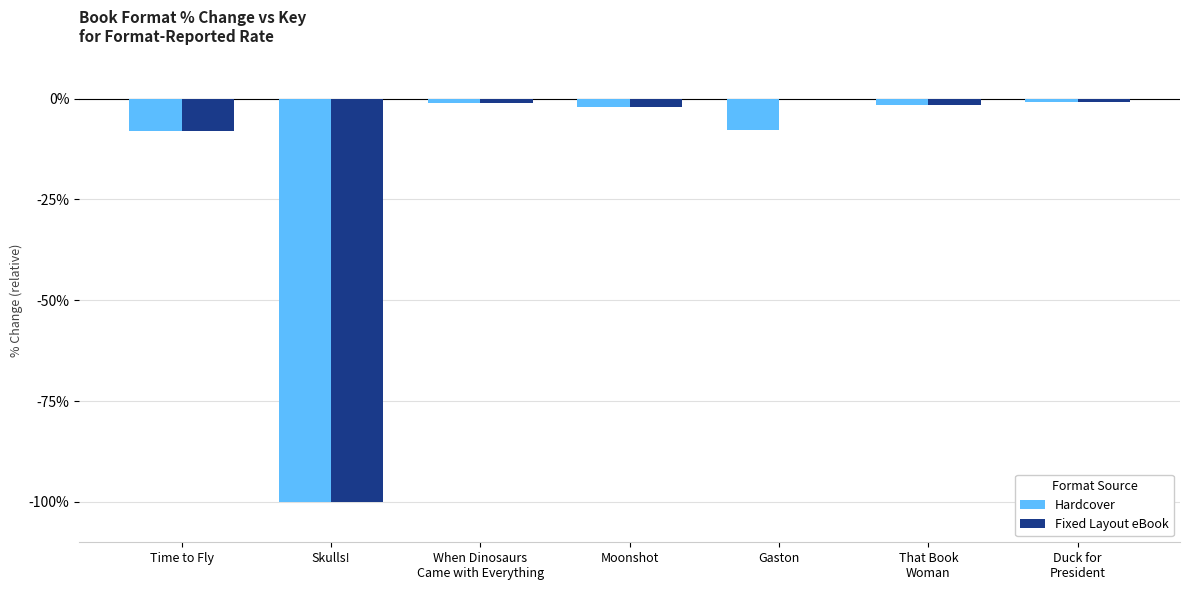

Reading left to right, list all the values displayed in this chart.

Hardcover: Time to Fly=-7.9	Skulls!=-100.0	When Dinosaurs
Came with Everything=-1.0	Moonshot=-2.1	Gaston=-7.9	That Book
Woman=-1.5	Duck for
President=-1.0
Fixed Layout eBook: Time to Fly=-7.9	Skulls!=-100.0	When Dinosaurs
Came with Everything=-1.0	Moonshot=-2.1	Gaston=0.0	That Book
Woman=-1.5	Duck for
President=-1.0